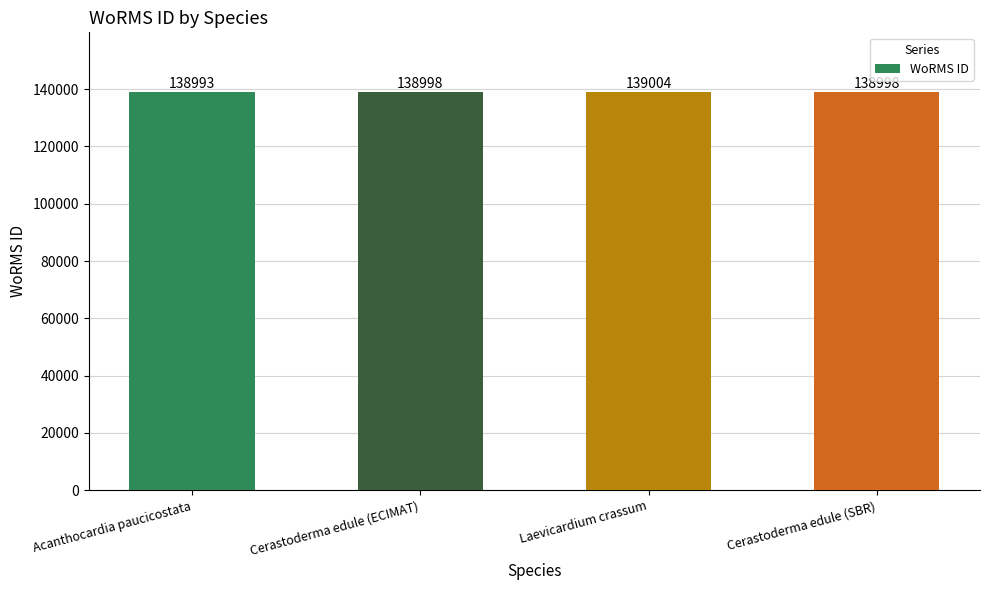

What is the approximate value at Cerastoderma edule (SBR), to the nearest 10?

139000